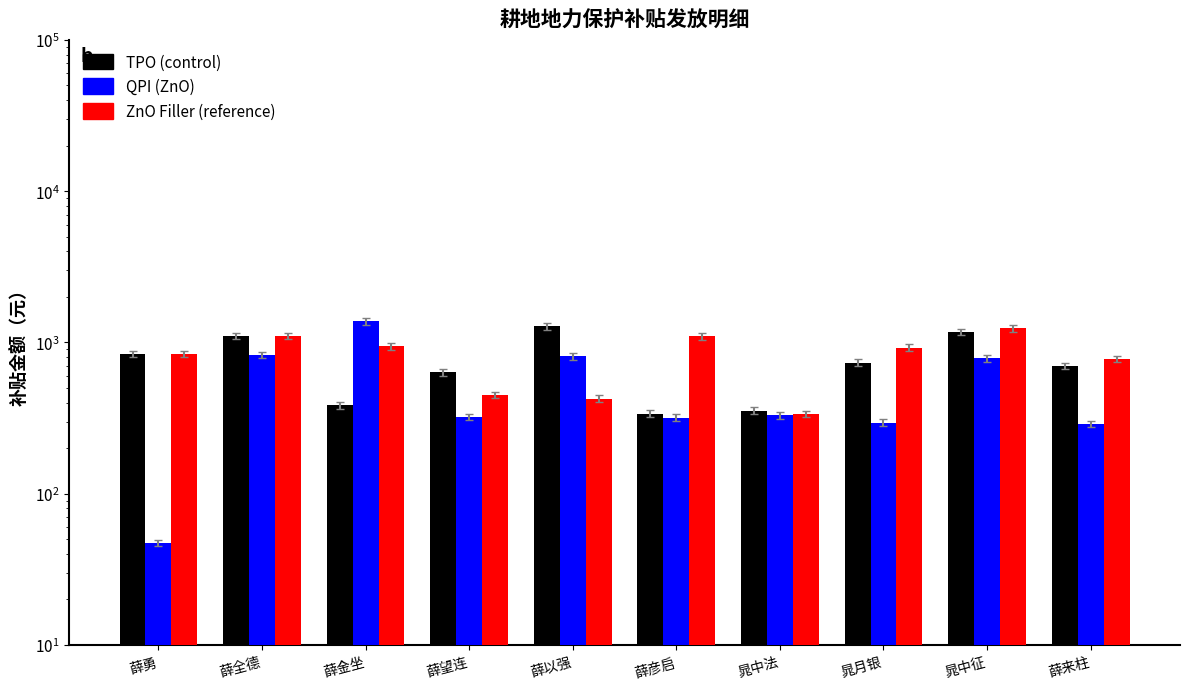

Which series has the largest total across all categories?

ZnO Filler (reference)